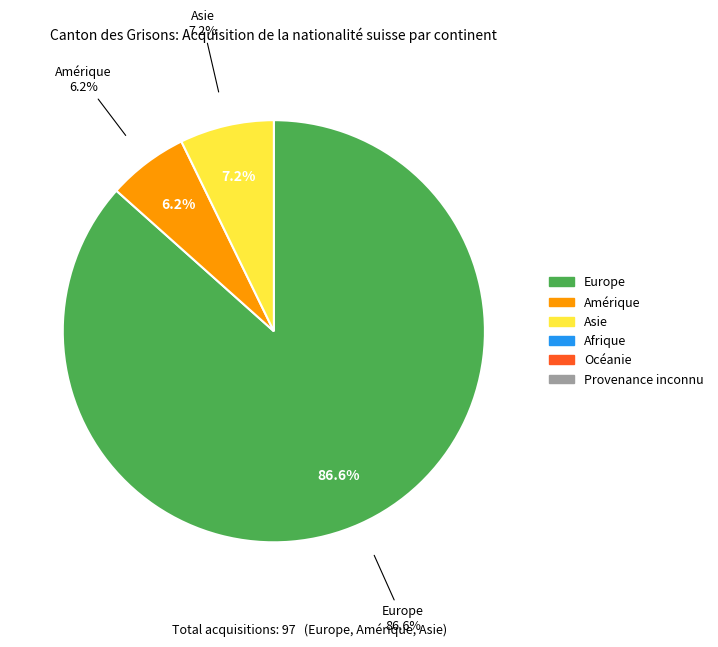

To the nearest percent, what portion does Europe represent?

87%